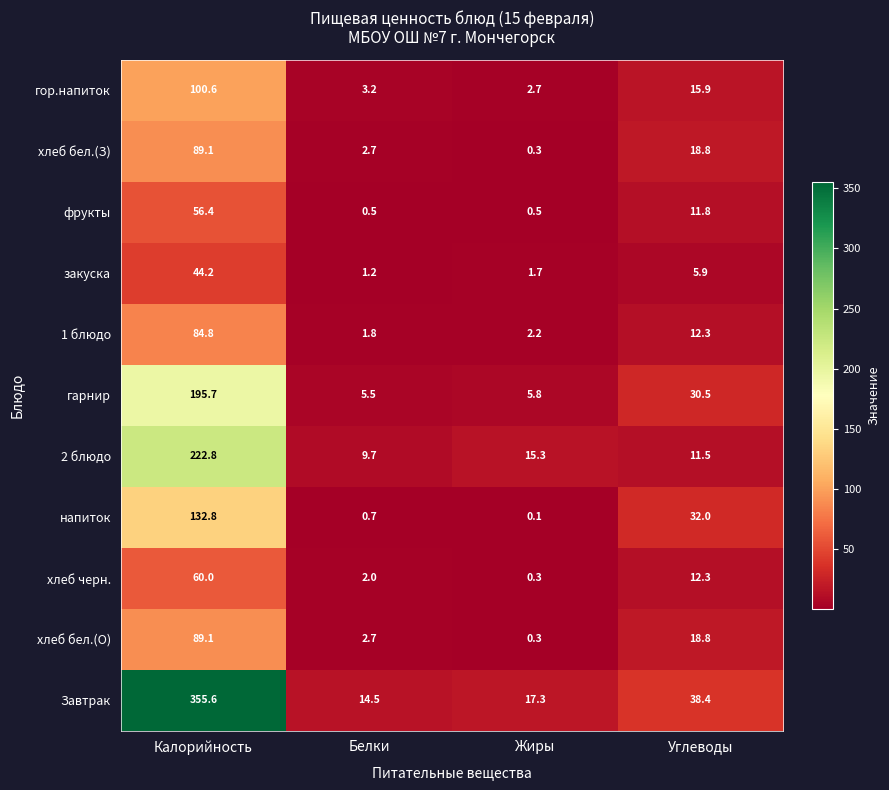

What is the sum of the Завтрак values at Жиры and Калорийность?

372.9